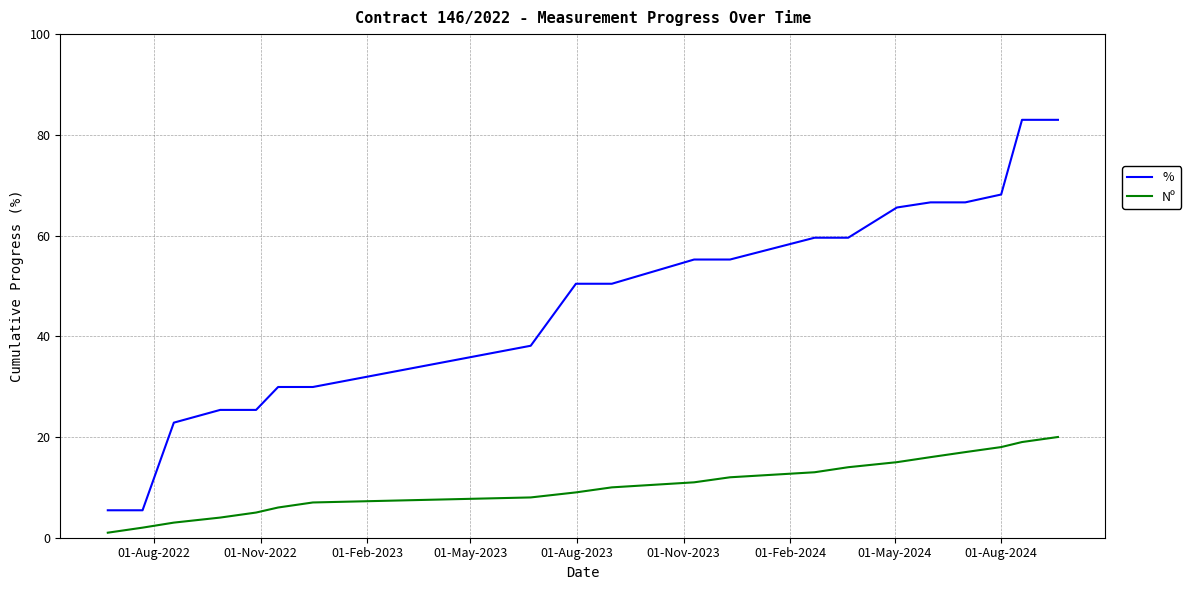

Count the number of categories in the chart.

20